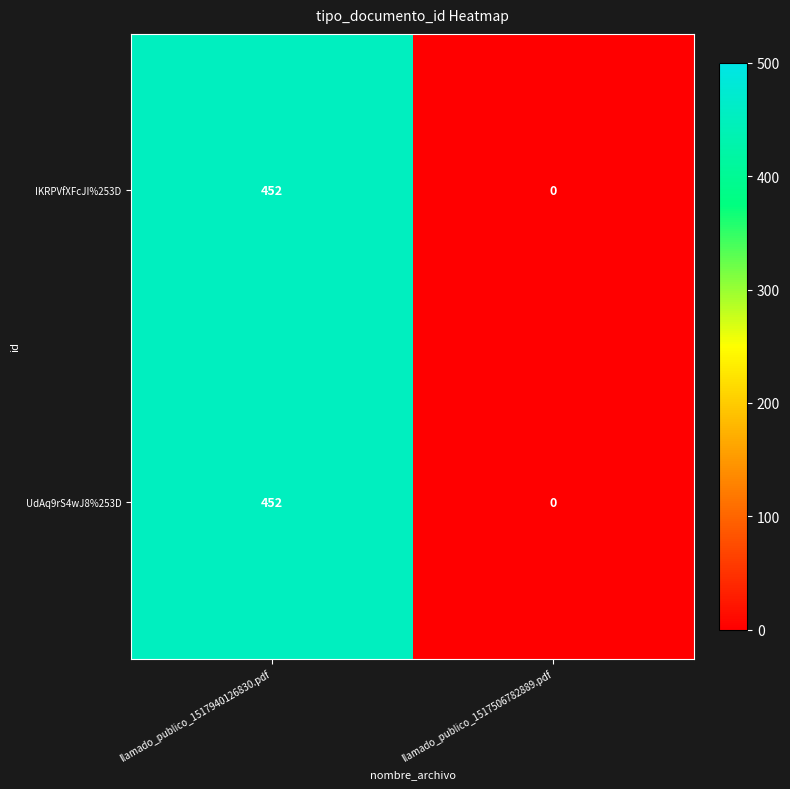

Reading left to right, extract all data points from this chart.

IKRPVfXFcJI%253D: llamado_publico_1517940126830.pdf=452	llamado_publico_1517506782889.pdf=0
UdAq9rS4wJ8%253D: llamado_publico_1517940126830.pdf=452	llamado_publico_1517506782889.pdf=0